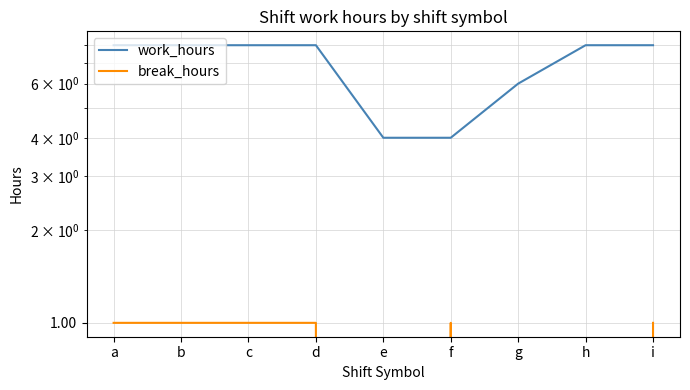

What is the average value of the work_hours series?

6.9